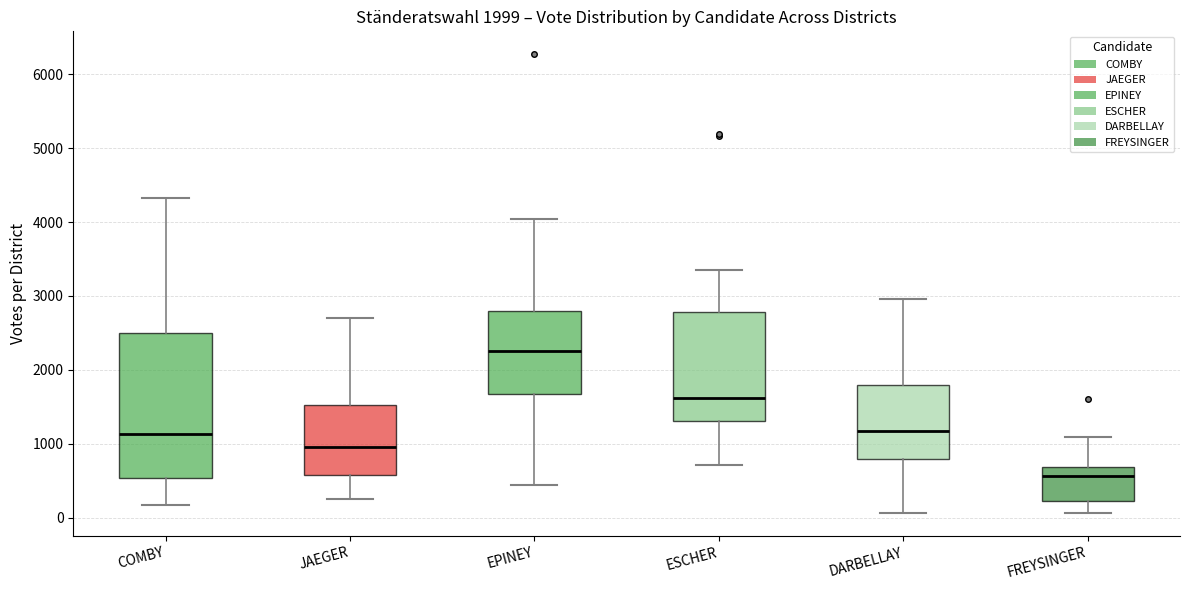

Reading left to right, read every box against the y-axis: the position of its median line, the range the box covers, and the ends of its whiskers. The values are not printed on the chart, so give them approximately, as read against the axis.

COMBY: median 1100, box 500 to 2500, whiskers 200 to 4300
JAEGER: median 1000, box 600 to 1500, whiskers 200 to 2700
EPINEY: median 2300, box 1700 to 2800, whiskers 400 to 4000
ESCHER: median 1600, box 1300 to 2800, whiskers 700 to 3400
DARBELLAY: median 1200, box 800 to 1800, whiskers 100 to 3000
FREYSINGER: median 600, box 200 to 700, whiskers 100 to 1100